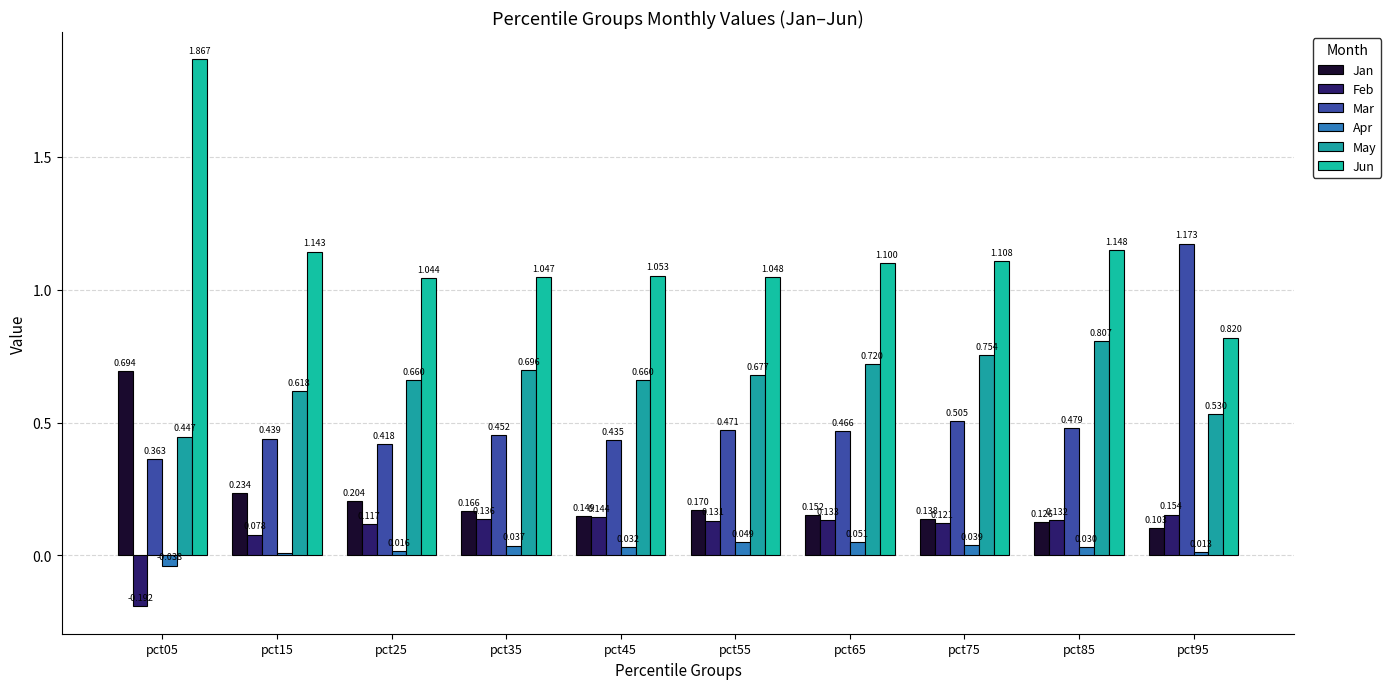

What is the difference between the maximum and minimum values in the Feb series?

0.3